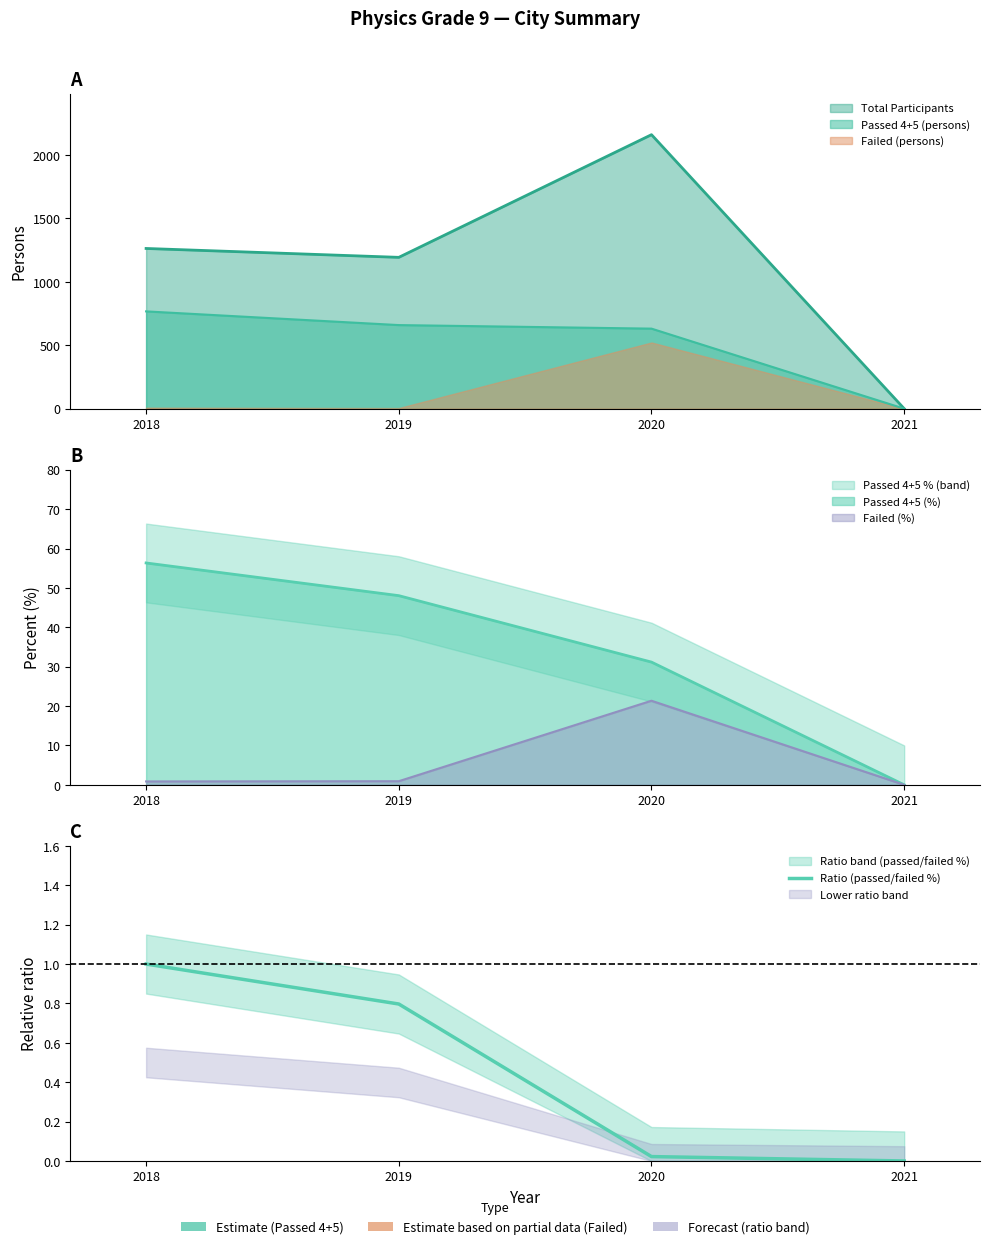

How many positive values are there?

3